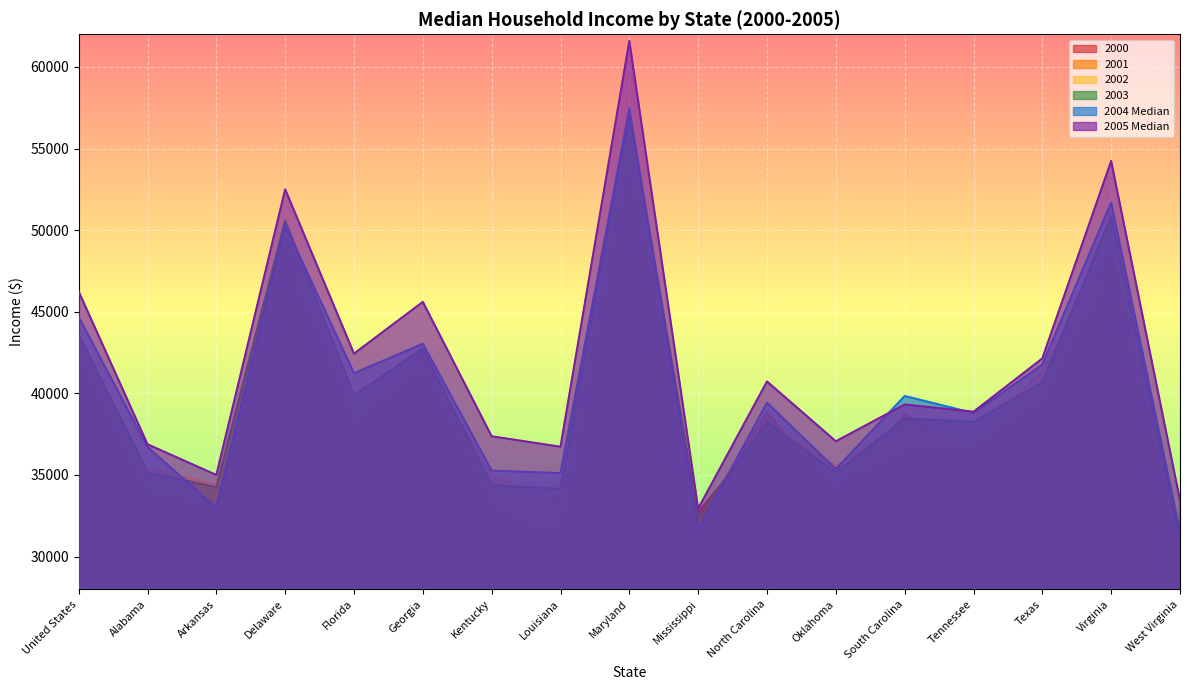

The 2005 Median series shows 38874 at Tennessee. True or false?

True